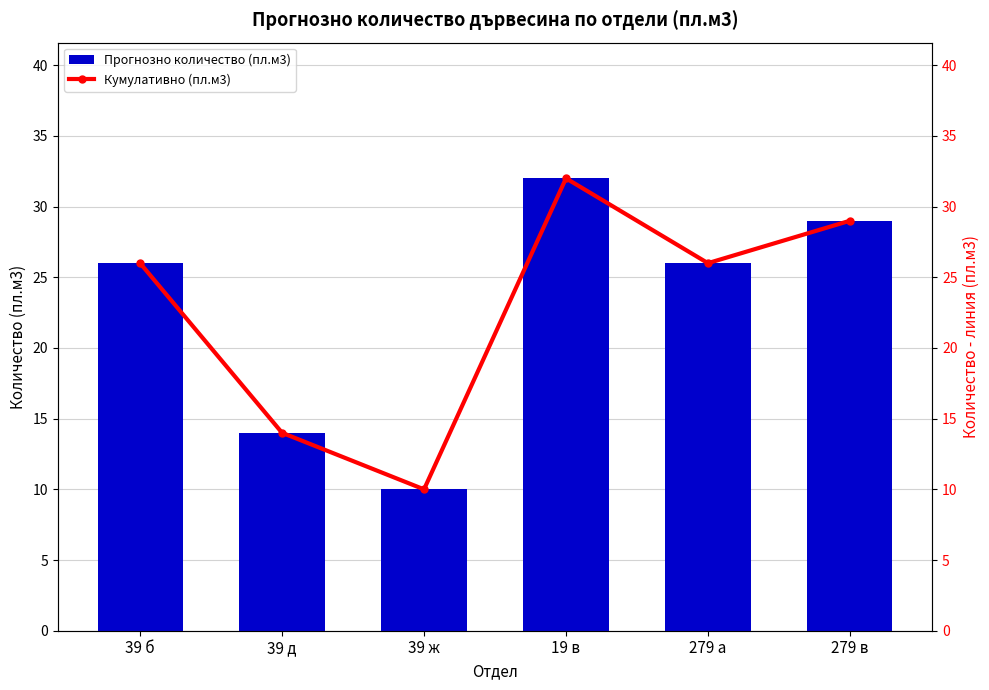

At how many categories does at least one series exceed 21?

4